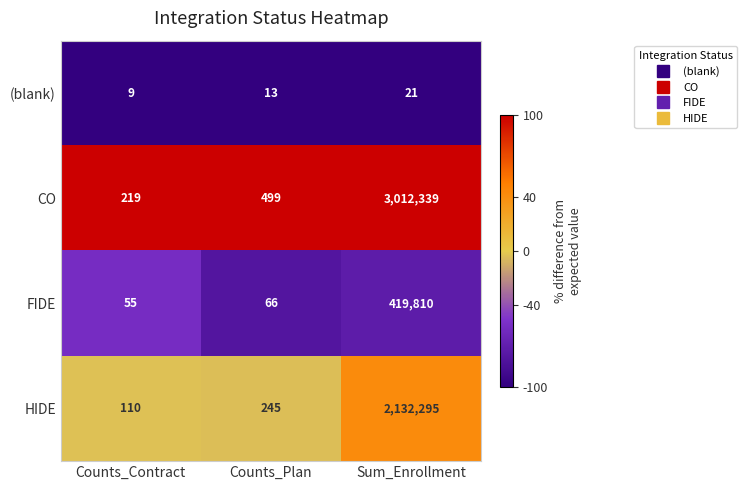

What is the difference between the maximum and second lowest values in the CO series?

3011840